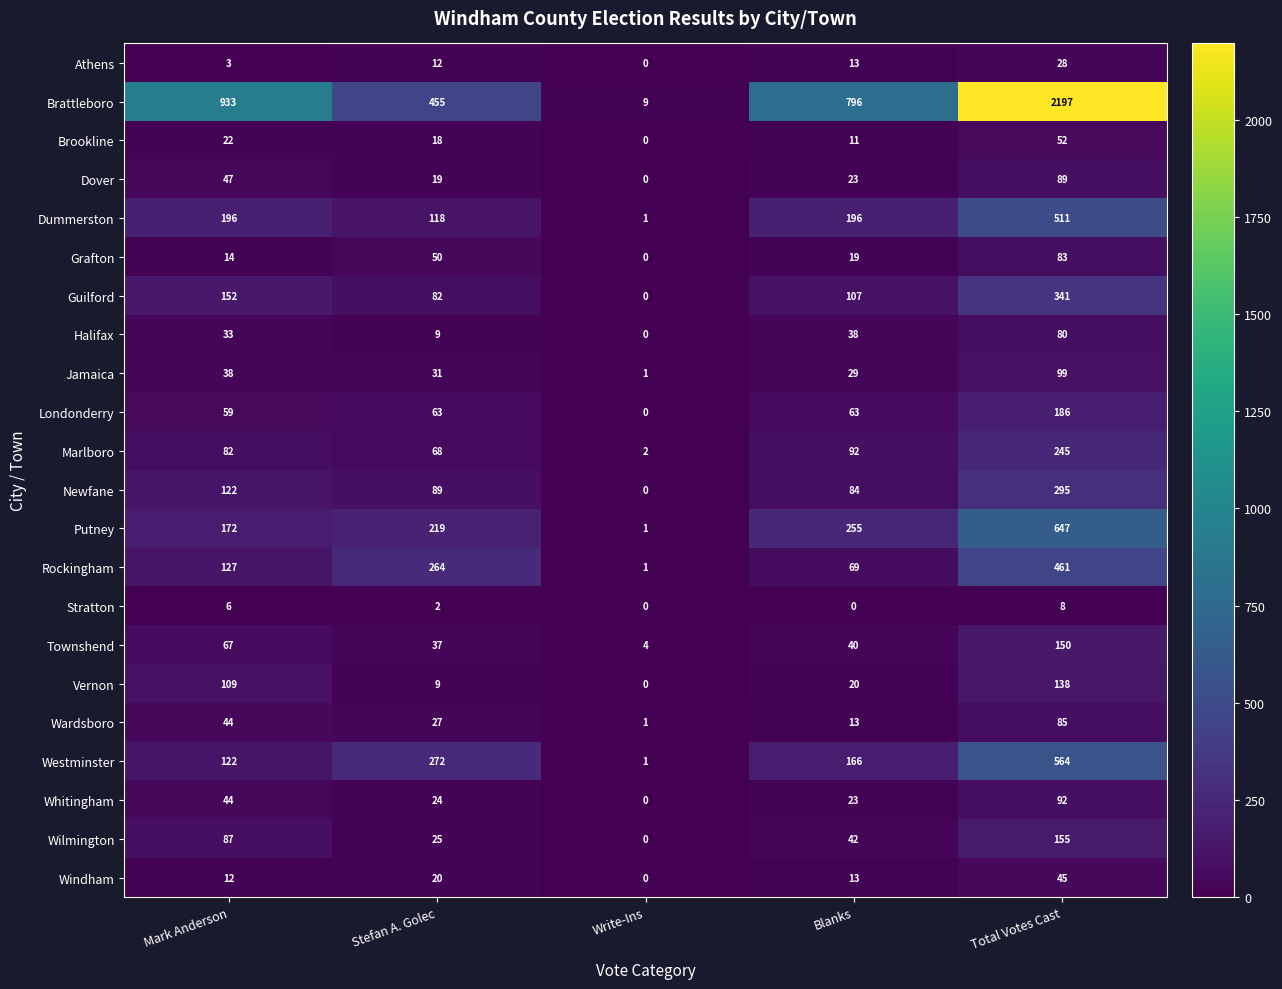

How many data points in Marlboro are less than 82?

2